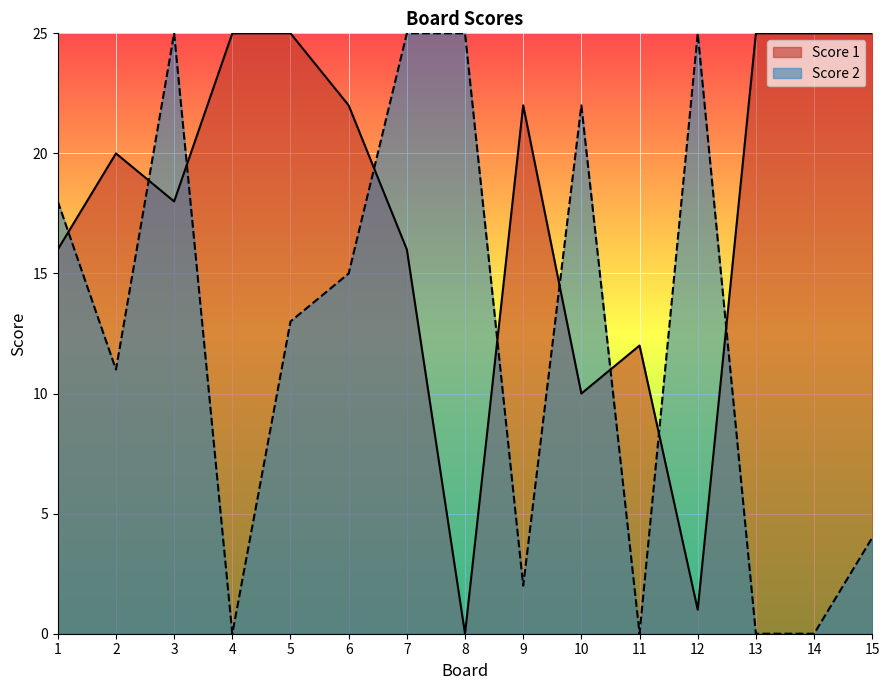

List the series in order of their peak value, lowest first.

Score 1, Score 2